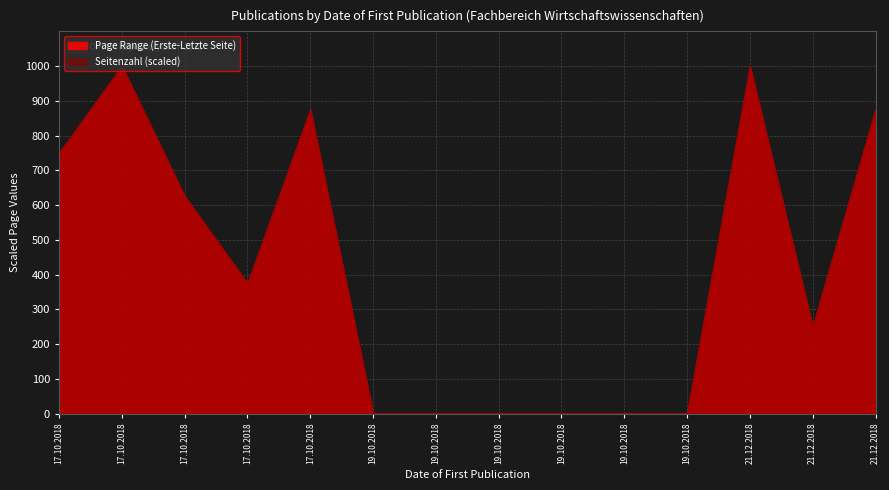

True or false: Page Range and Seitenzahl cross at least once.

False